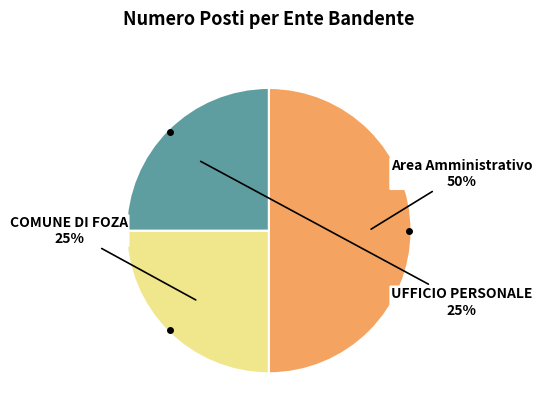

To the nearest percent, what is the average slice percentage?

33%